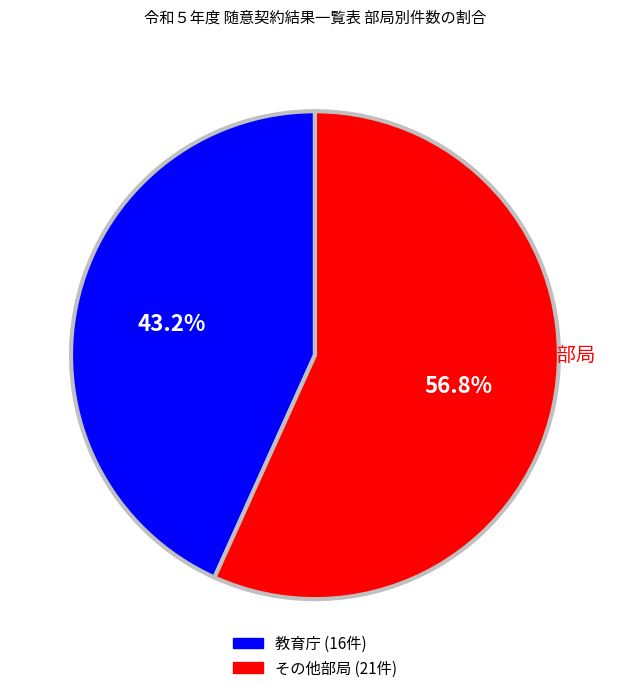

How many segments does this pie chart have?

2